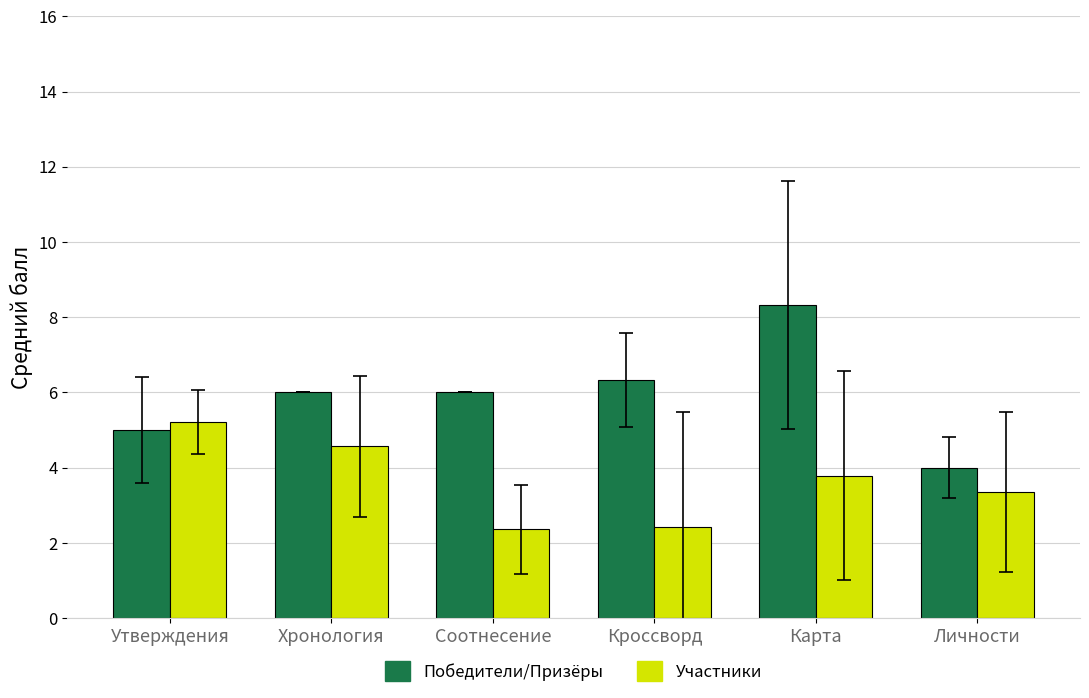

Which series has the largest total across all categories?

Победители/Призёры